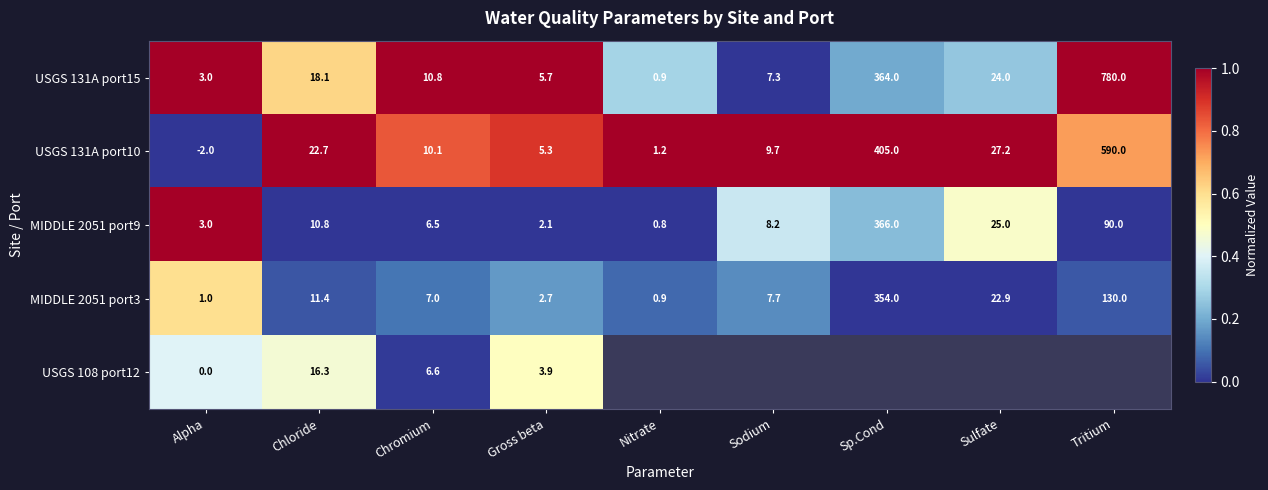

True or false: USGS 108 port12 has a value of 0.0 at Chromium.

False